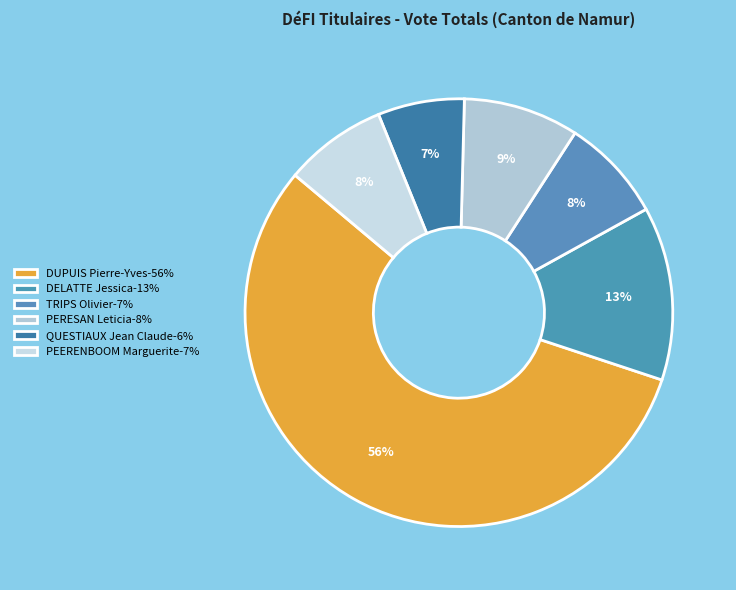

What is the change in value from DELATTE Jessica to PEERENBOOM Marguerite?

-133